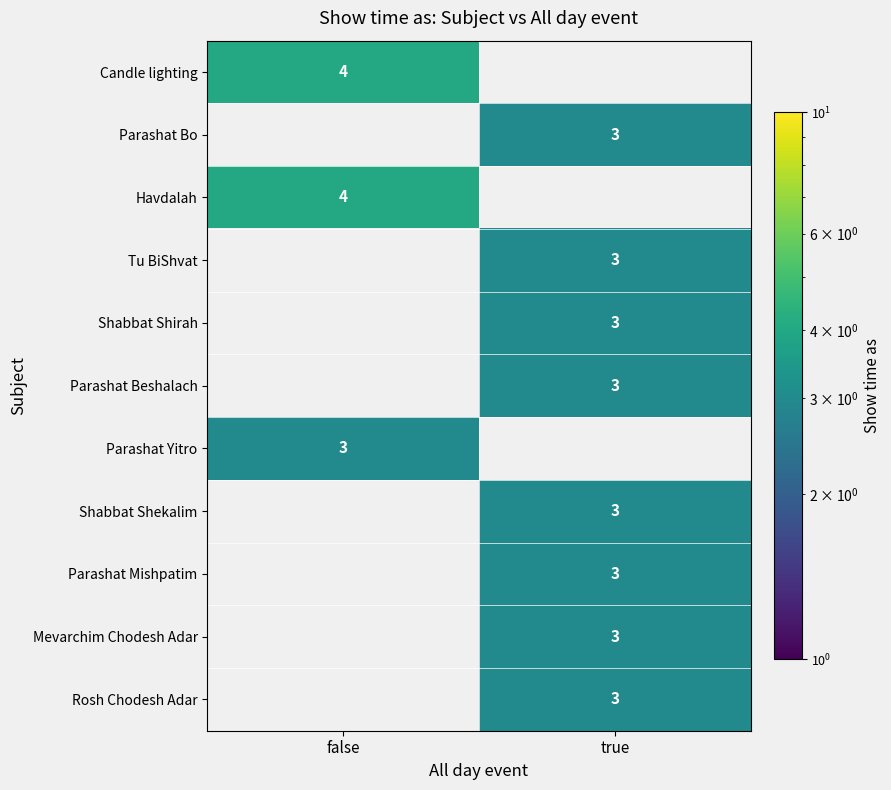

The Rosh Chodesh Adar series shows 3 at true. True or false?

True